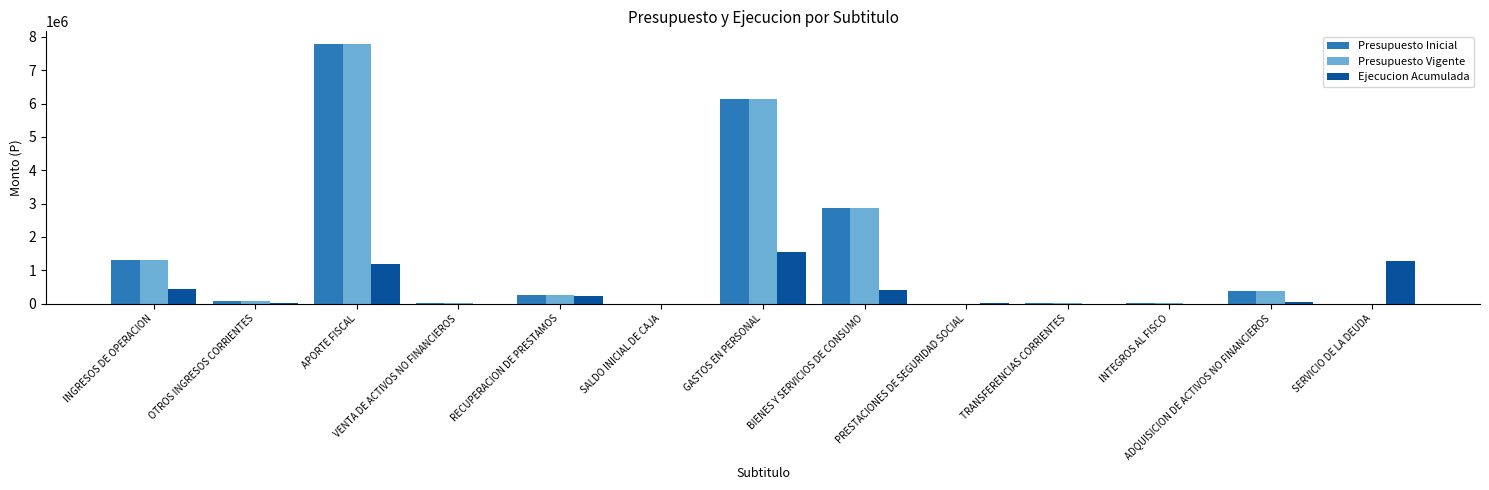

Which category has the highest value in the Presupuesto Vigente series?

APORTE FISCAL